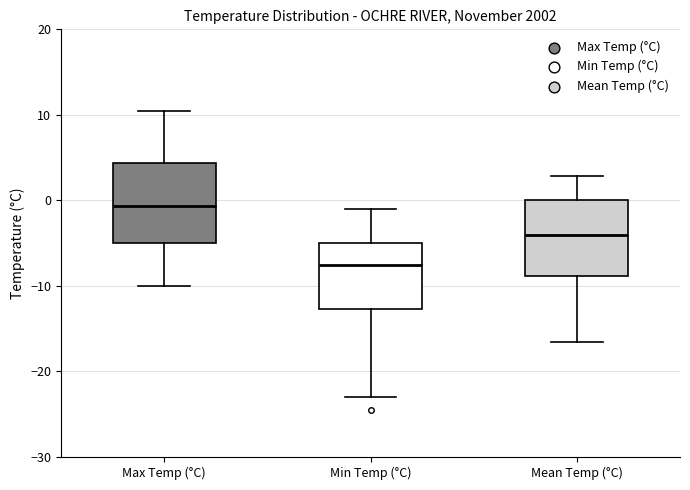

Which box's median line is the highest?

Max Temp (°C)